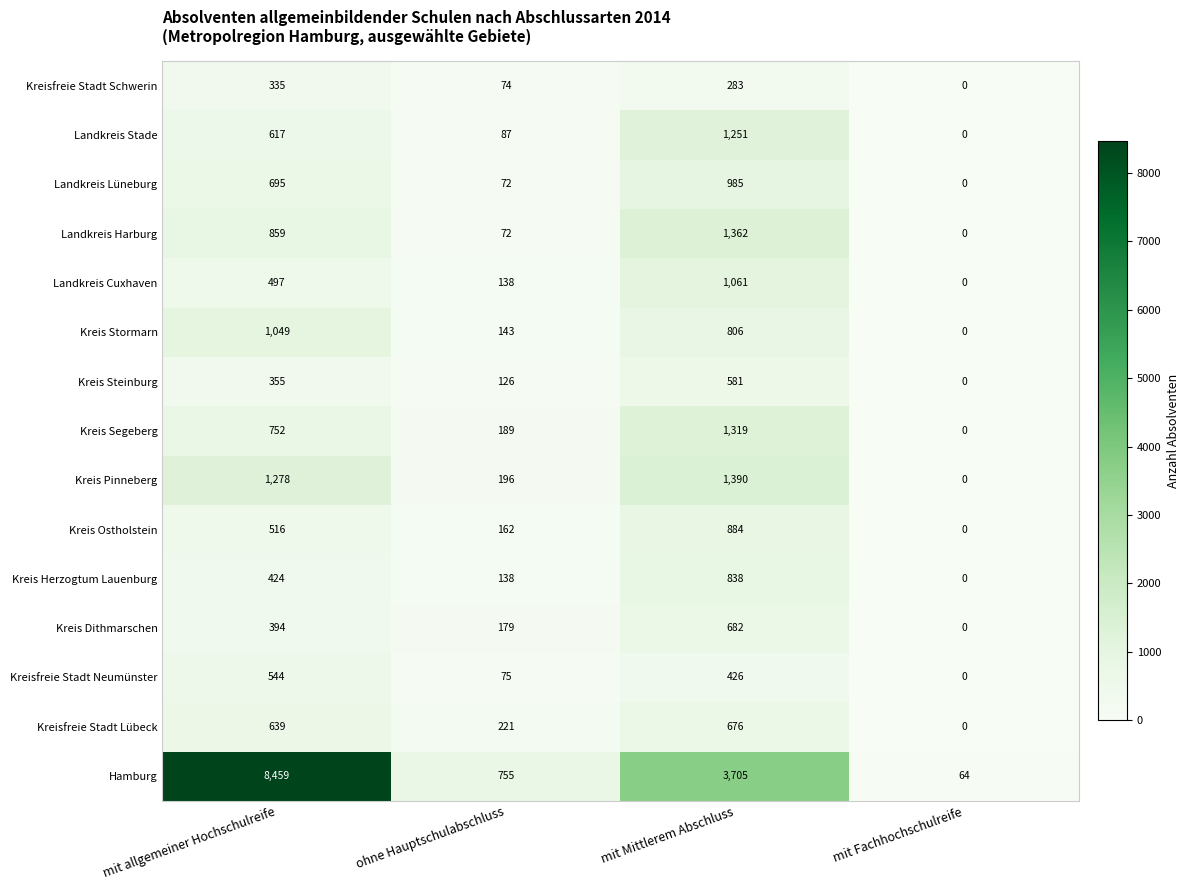

The Landkreis Harburg series shows 743 at mit Fachhochschulreife. True or false?

False